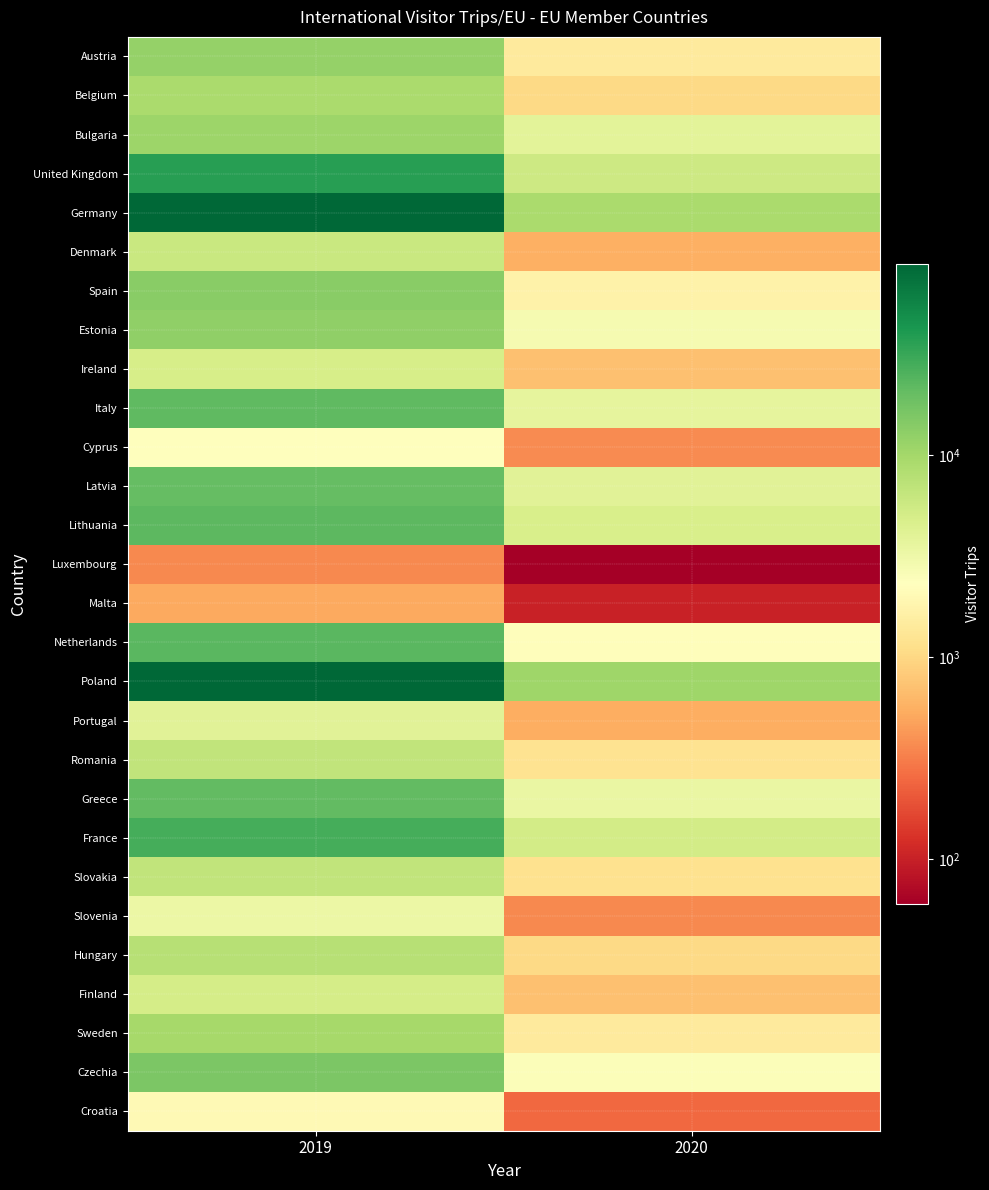

Count the number of data series in this chart.

28